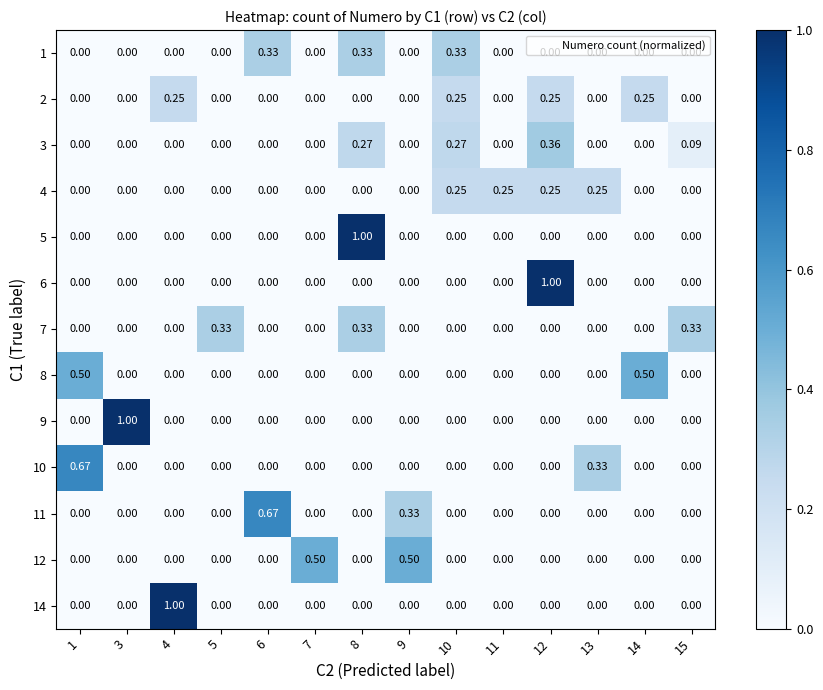

Count the number of categories in the chart.

14